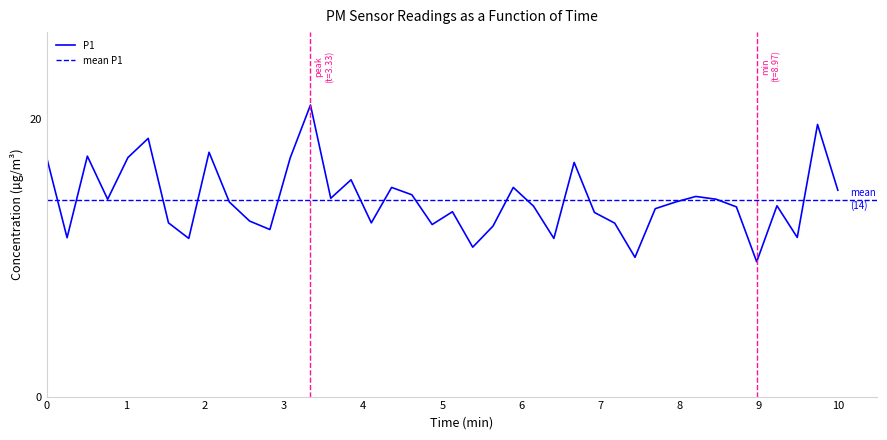

What is the minimum value for P1?

9.7